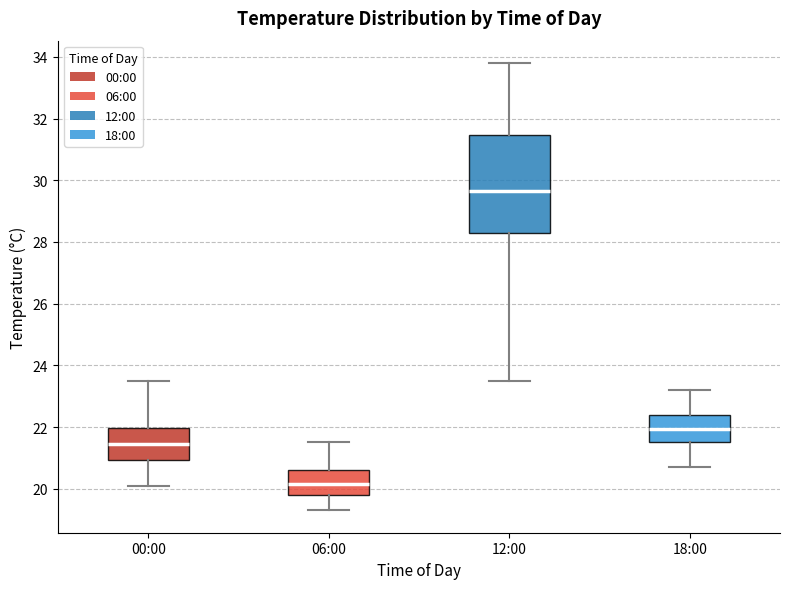

Reading left to right, read every box against the y-axis: the position of its median line, the range the box covers, and the ends of its whiskers. The values are not printed on the chart, so give them approximately, as read against the axis.

00:00: median 21.4, box 21.0 to 22.0, whiskers 20.2 to 23.6
06:00: median 20.2, box 19.8 to 20.6, whiskers 19.4 to 21.6
12:00: median 29.6, box 28.2 to 31.4, whiskers 23.6 to 33.8
18:00: median 22.0, box 21.6 to 22.4, whiskers 20.8 to 23.2